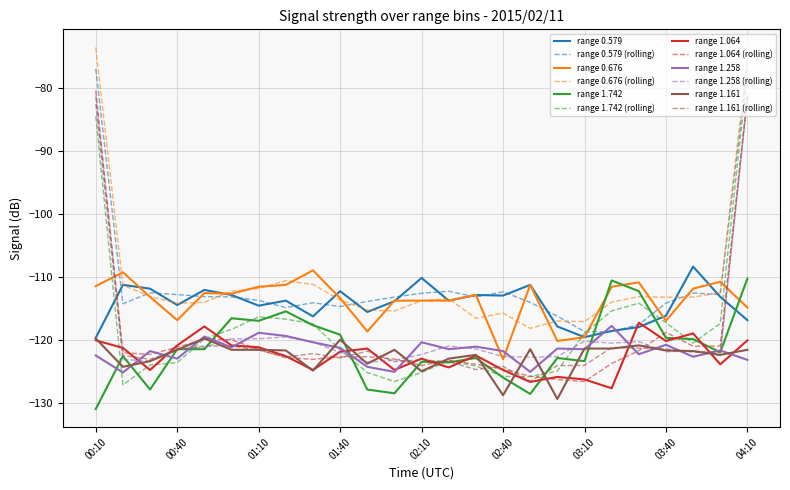

What is the greatest value displayed?

-73.5